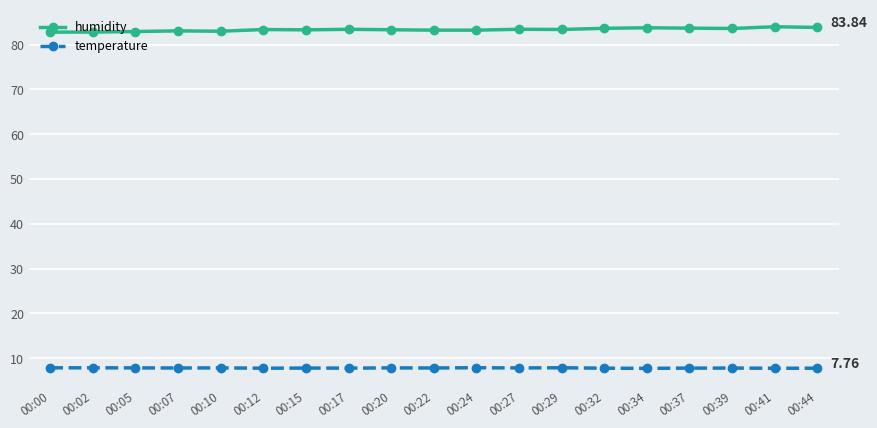

What is the maximum value shown in the chart?

84.0